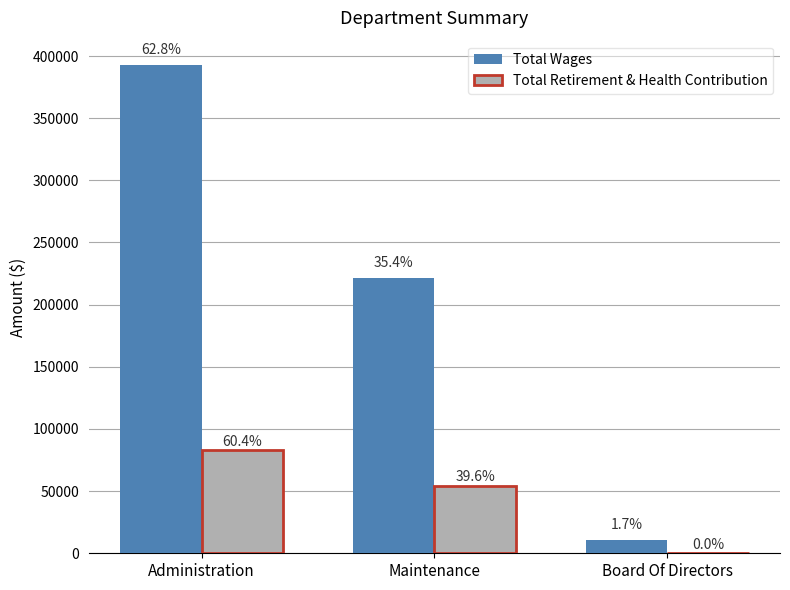

Are the bars grouped side by side (vs. stacked)?

Yes